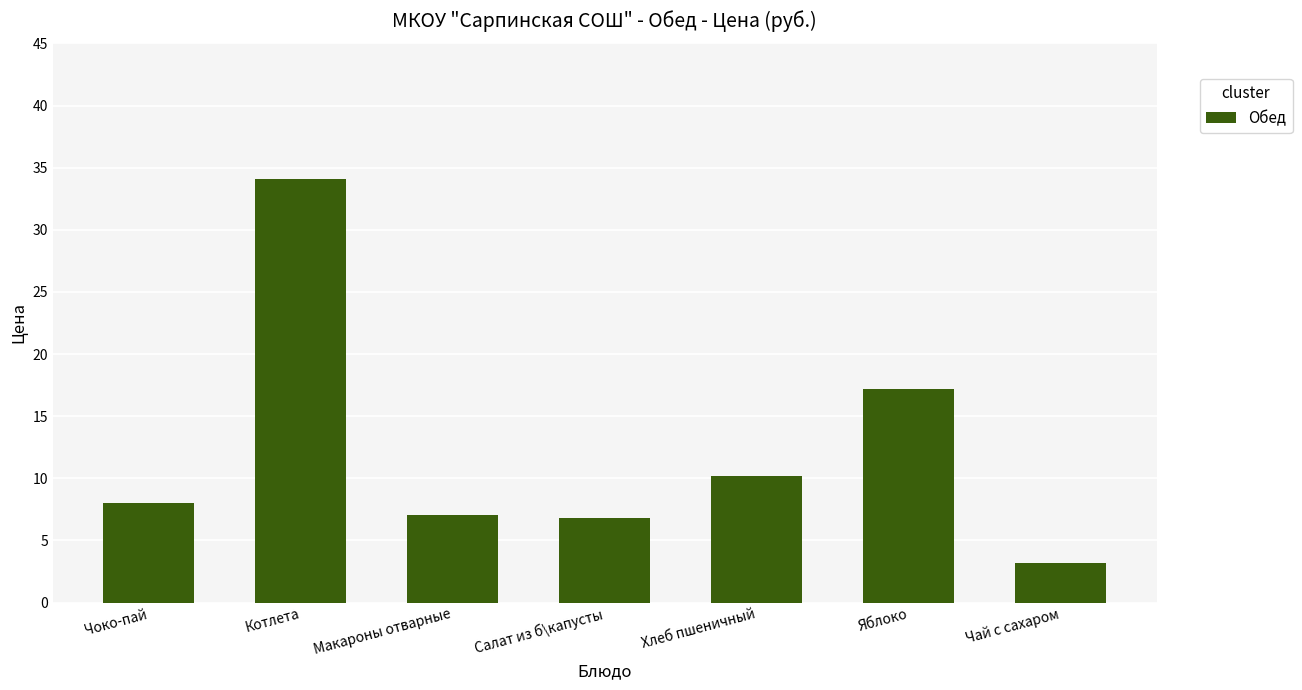

What is the minimum value shown in the chart?

3.2